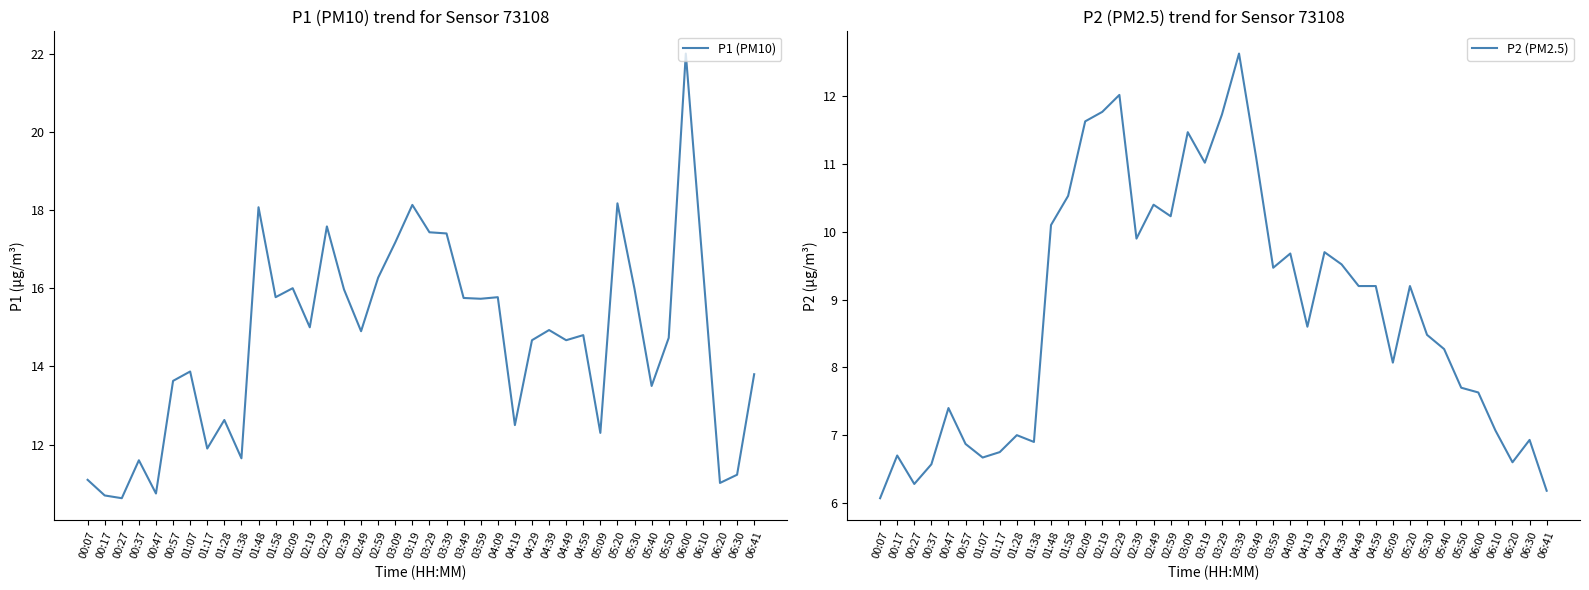

What is the maximum value for P1 (PM10)?

22.0